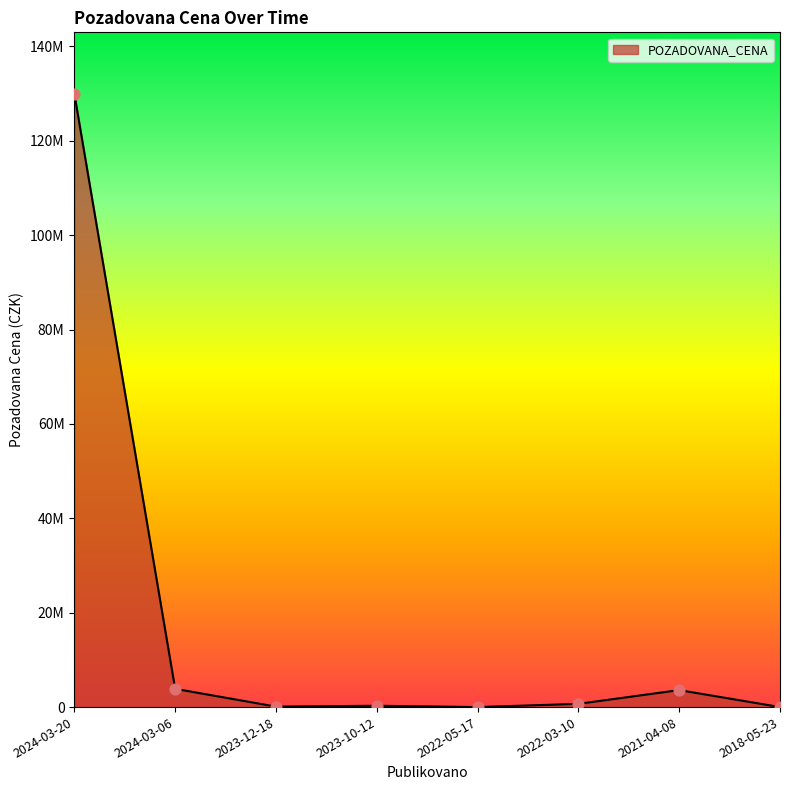

Is this an area chart (filled region under the line)?

Yes